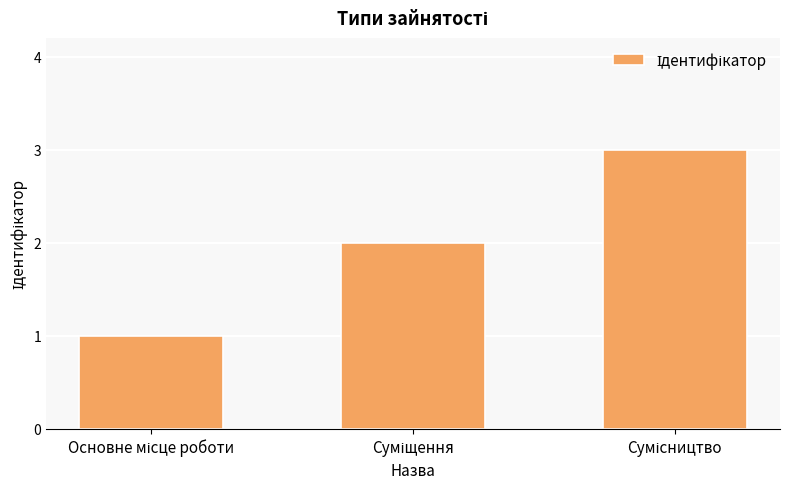

What is the sum of all values?

6